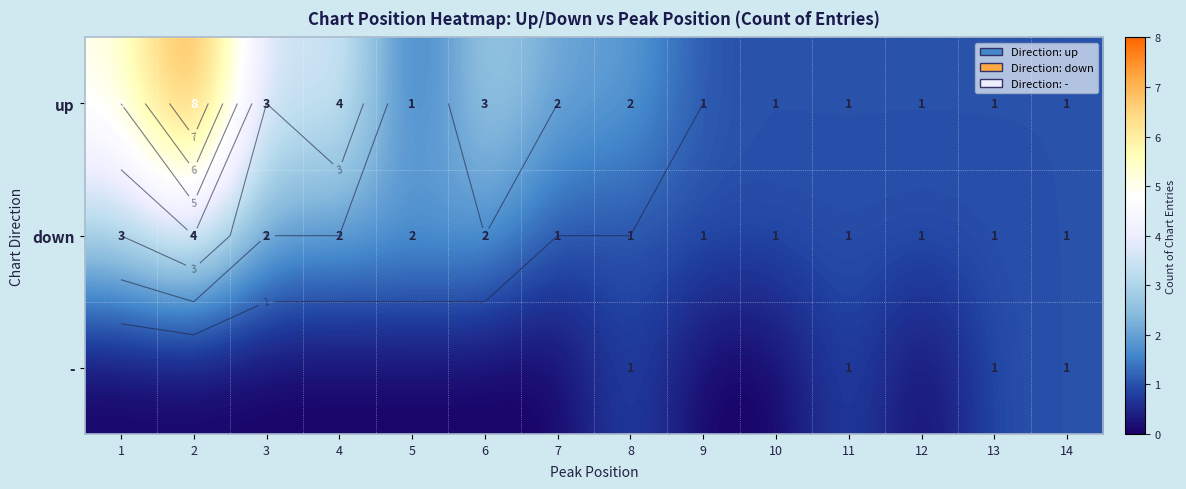

Which series has the widest spread of values?

up